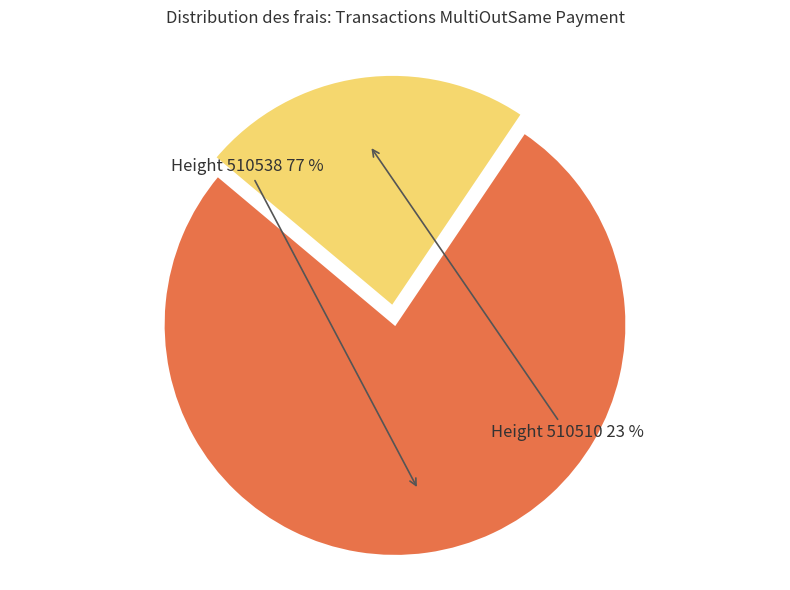

Between Height 510538 and Height 510510, which is larger?

Height 510538